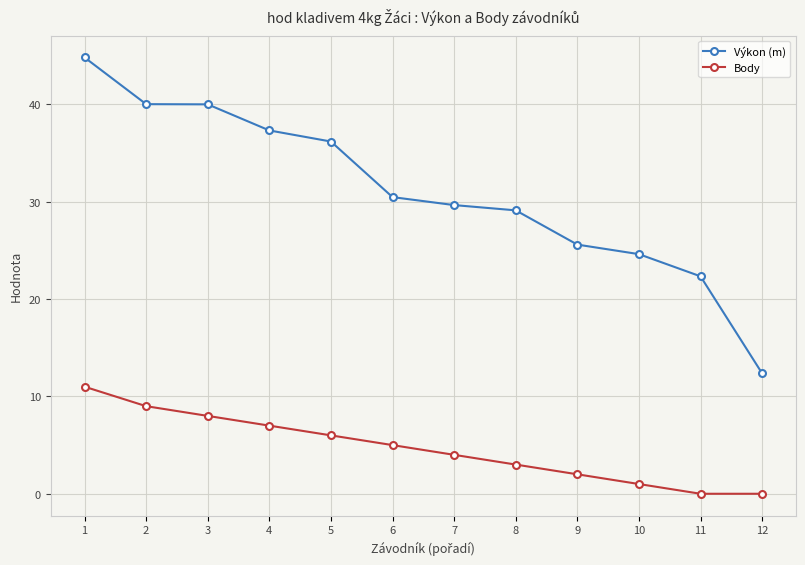

Where is Body nearest to the value 5?

6